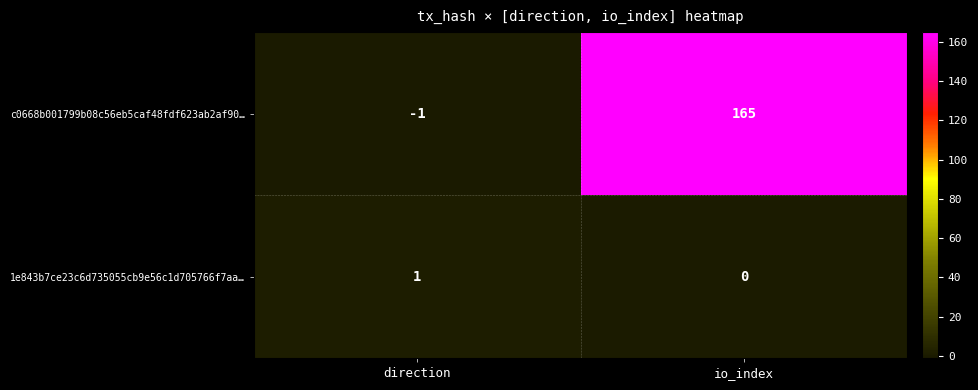

The value of 1e843b7ce23c6d735055cb9e56c1d705766f7aa… at direction is 2. True or false?

False